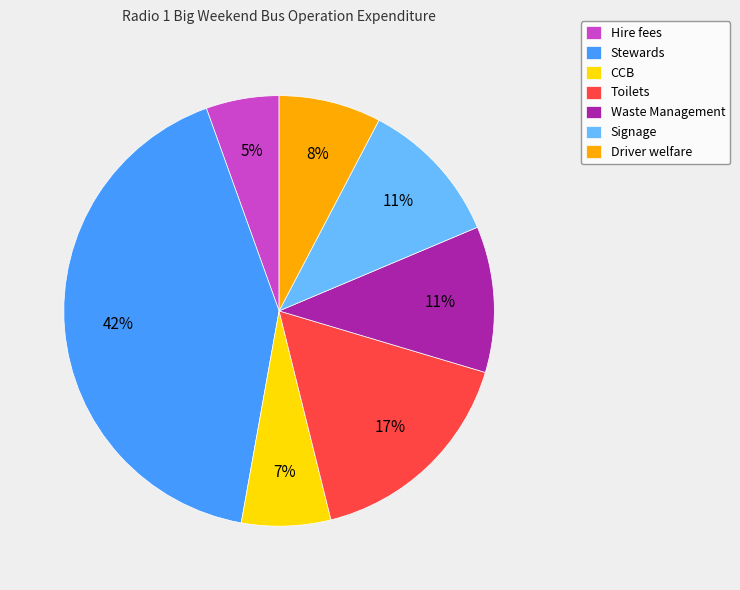

To the nearest percent, what percentage of the pie is Waste Management?

11%